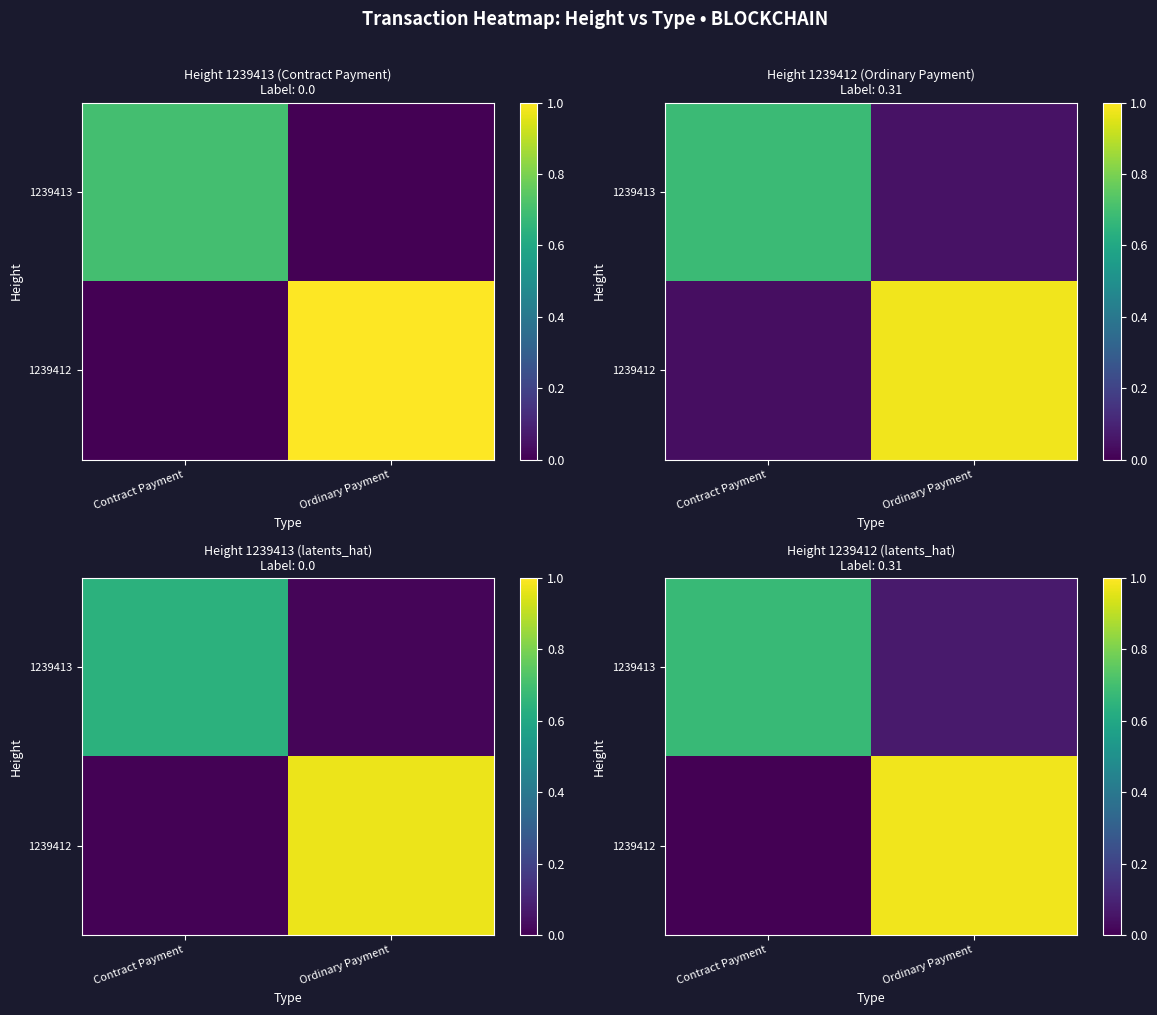

Rank the categories by 1239412 value from highest to lowest.

Ordinary Payment, Contract Payment